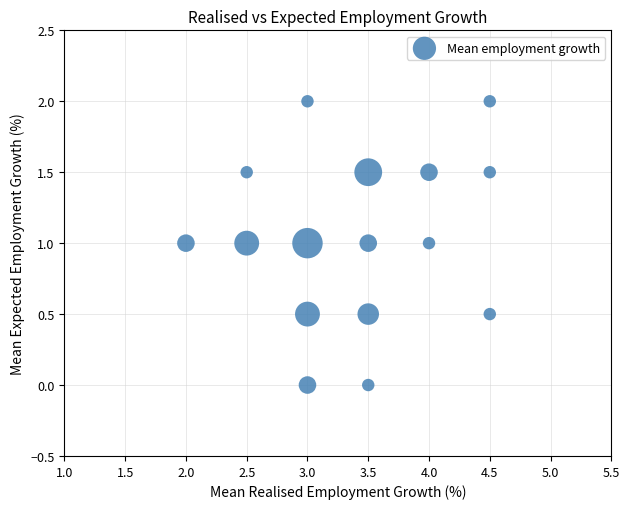

What is the range of X values (max minus min)?

2.5